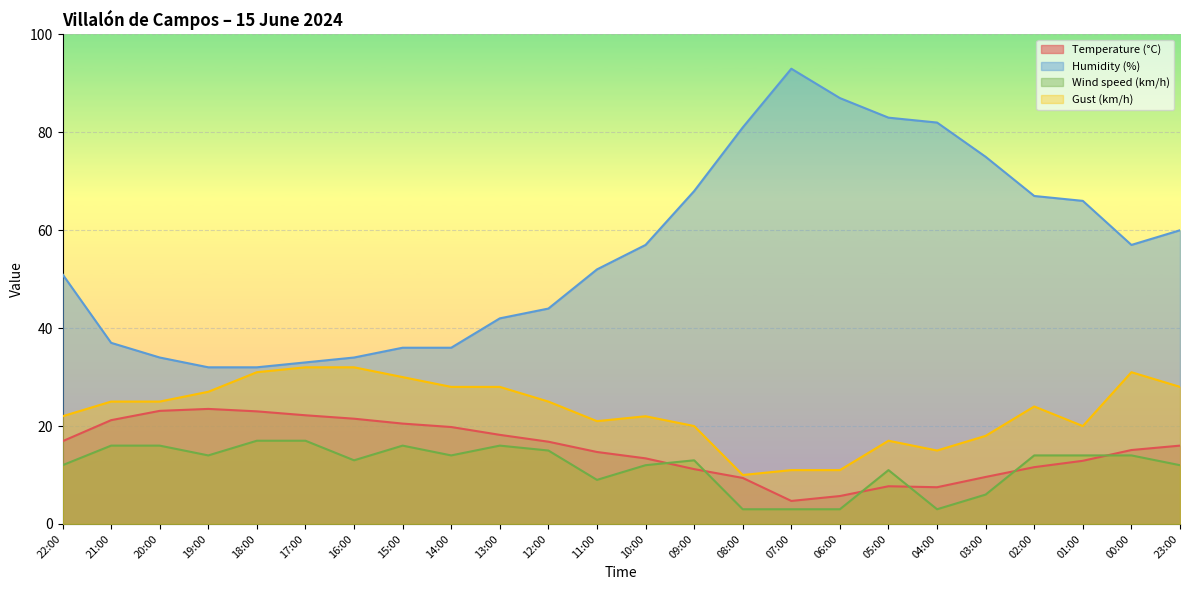

In Gust (km/h), how many points are higher than both neighbors (excluding endpoints)?

4